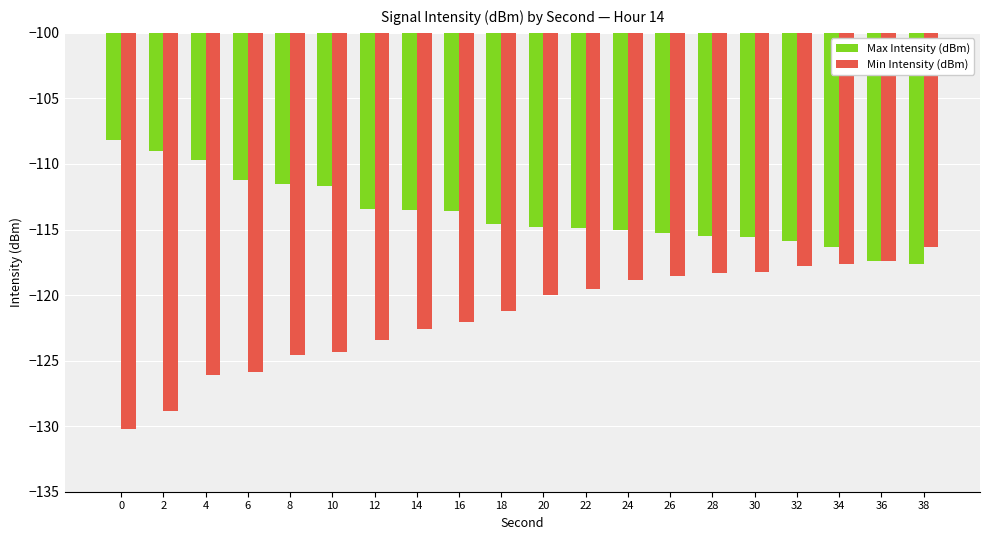

What is the spread (max minus min) of values at 6?

14.6